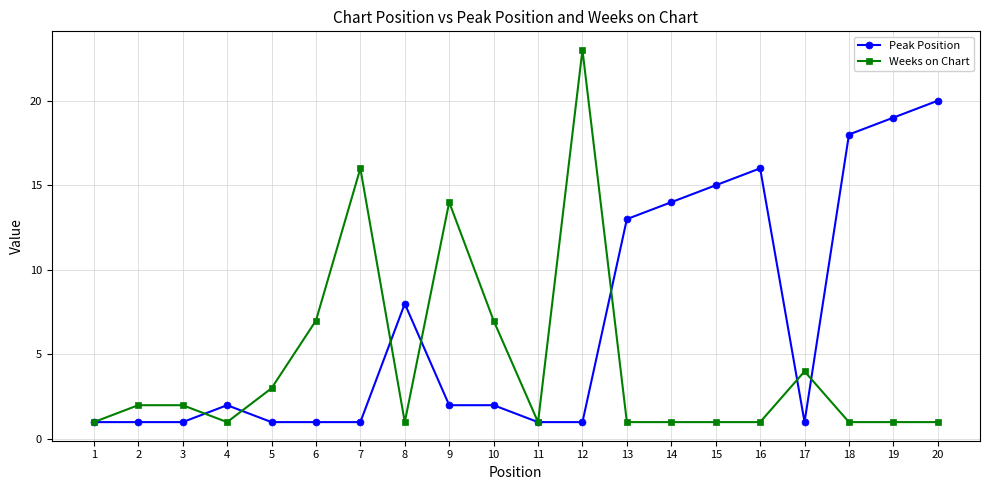

What is the value of the Weeks on Chart point at the 17th from the left?

4